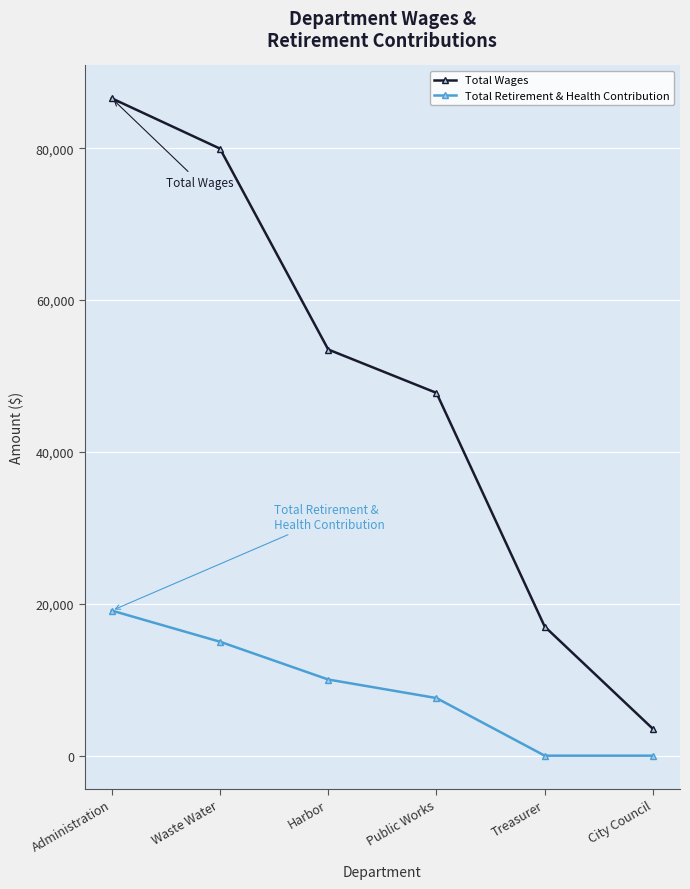

Which series changed the most between Waste Water and City Council?

Total Wages